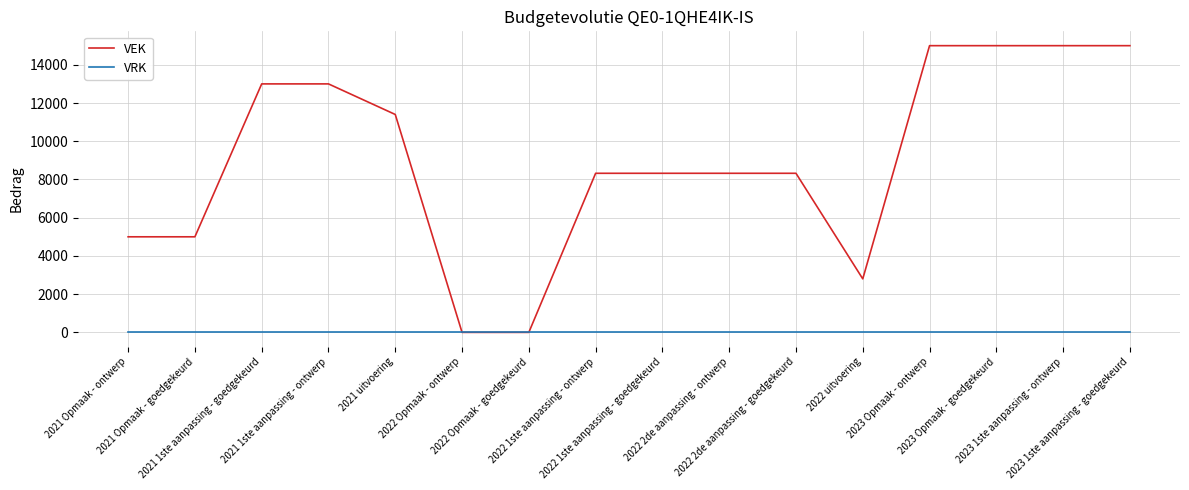

How many lines are shown in the chart?

2